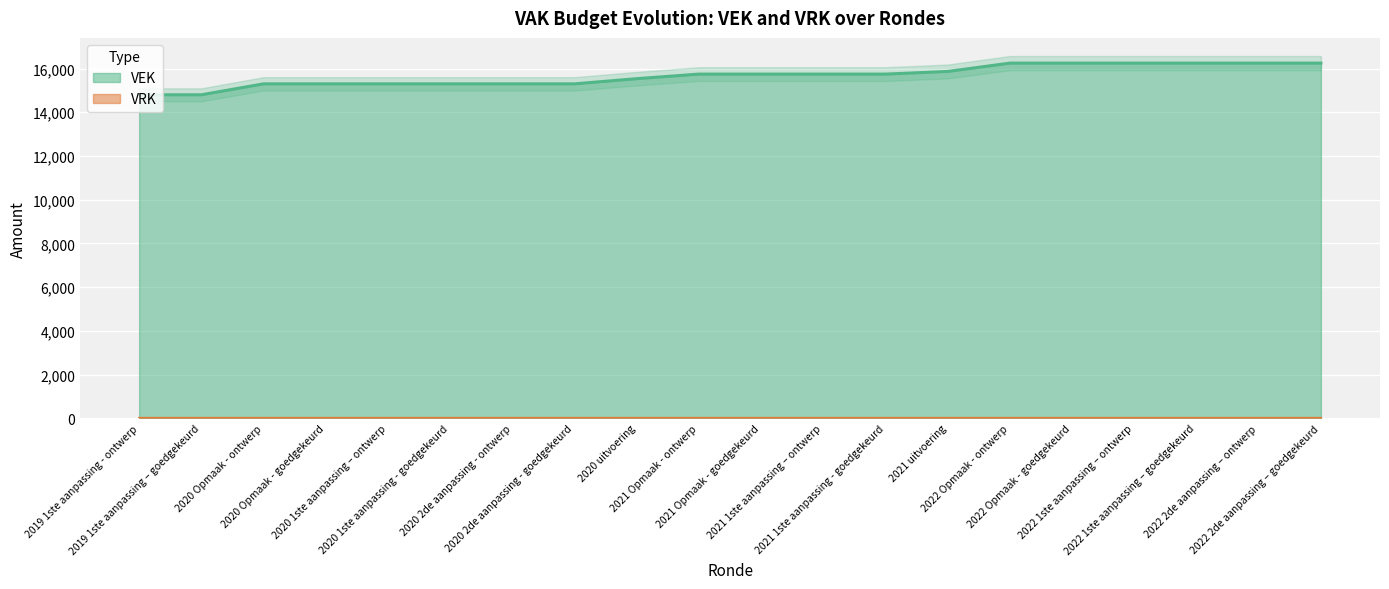

What is the ratio of the value at 2019 1ste aanpassing - ontwerp to the value at 2021 Opmaak - goedgekeurd?

0.9